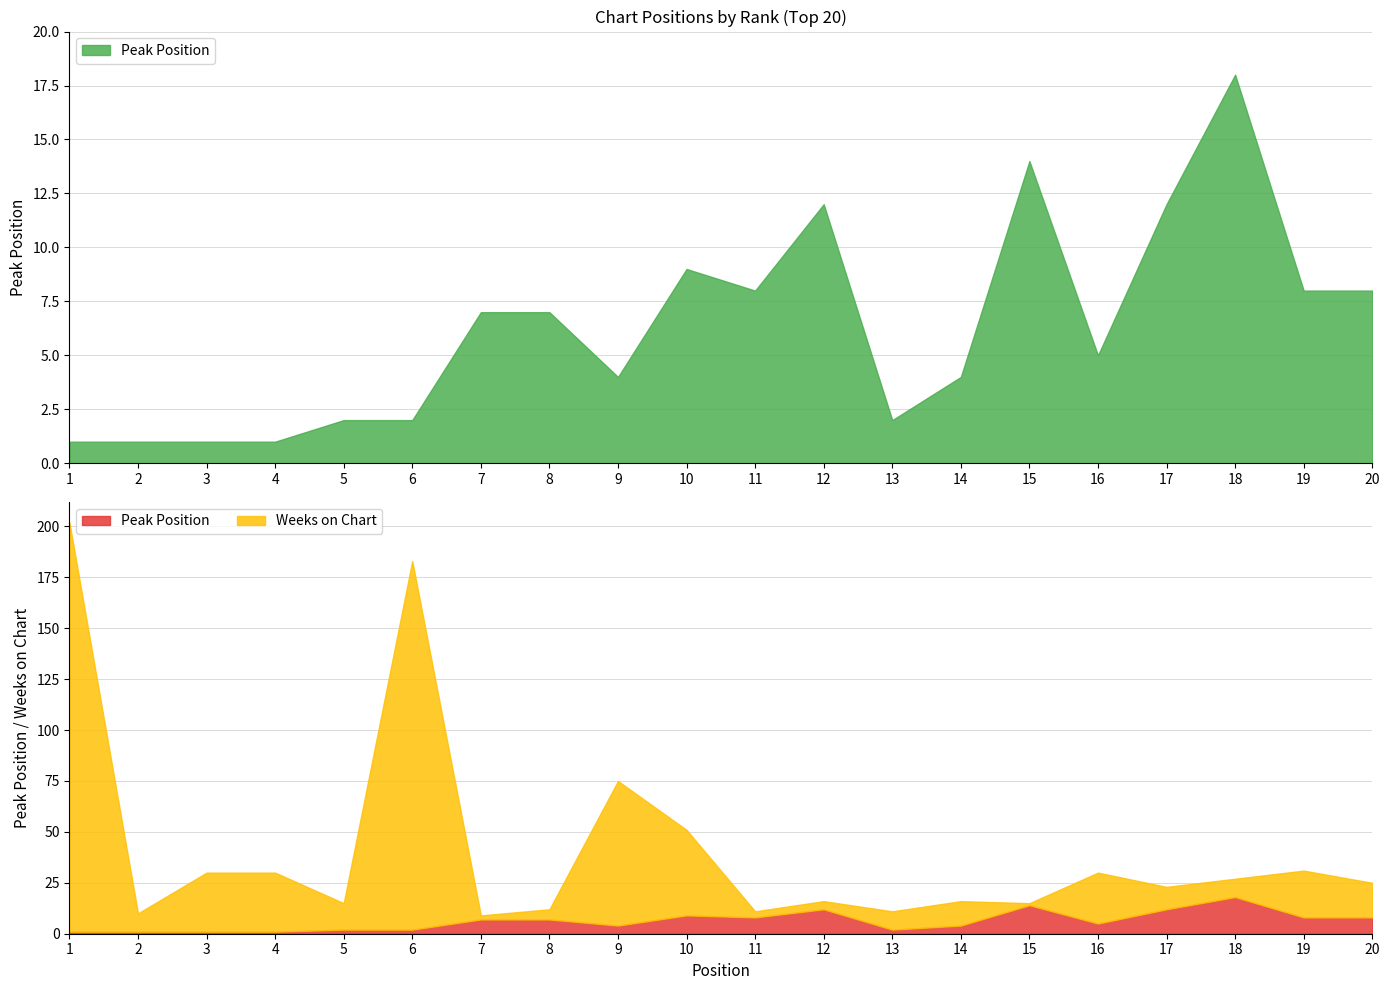

What is the value of the Weeks on Chart point at the 3rd from the left?

29